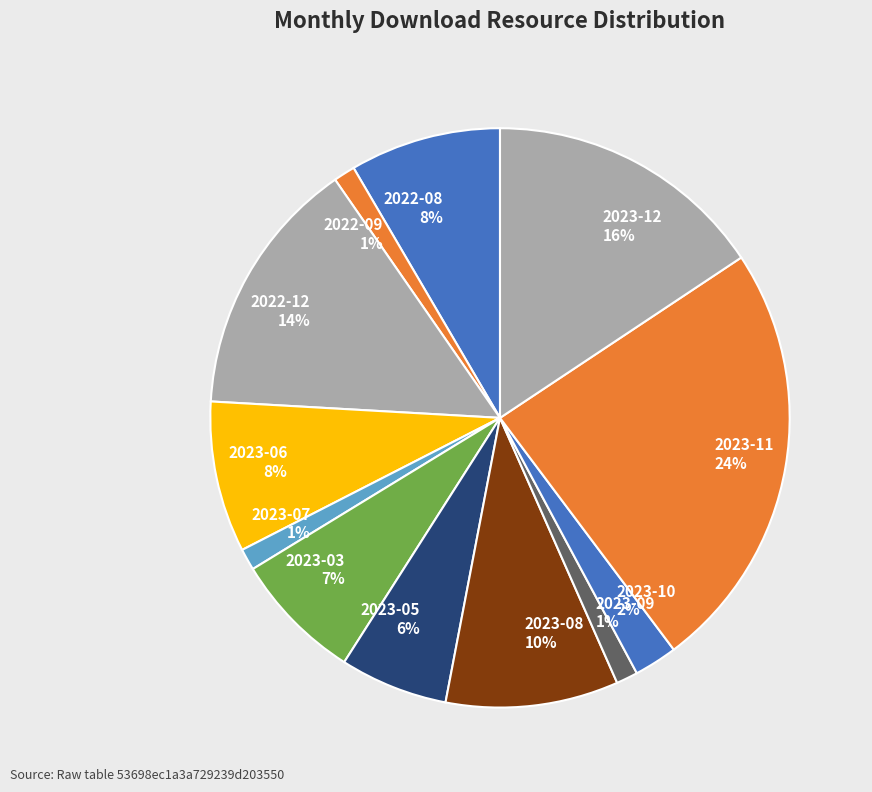

To the nearest percent, what is the average slice percentage?

8%